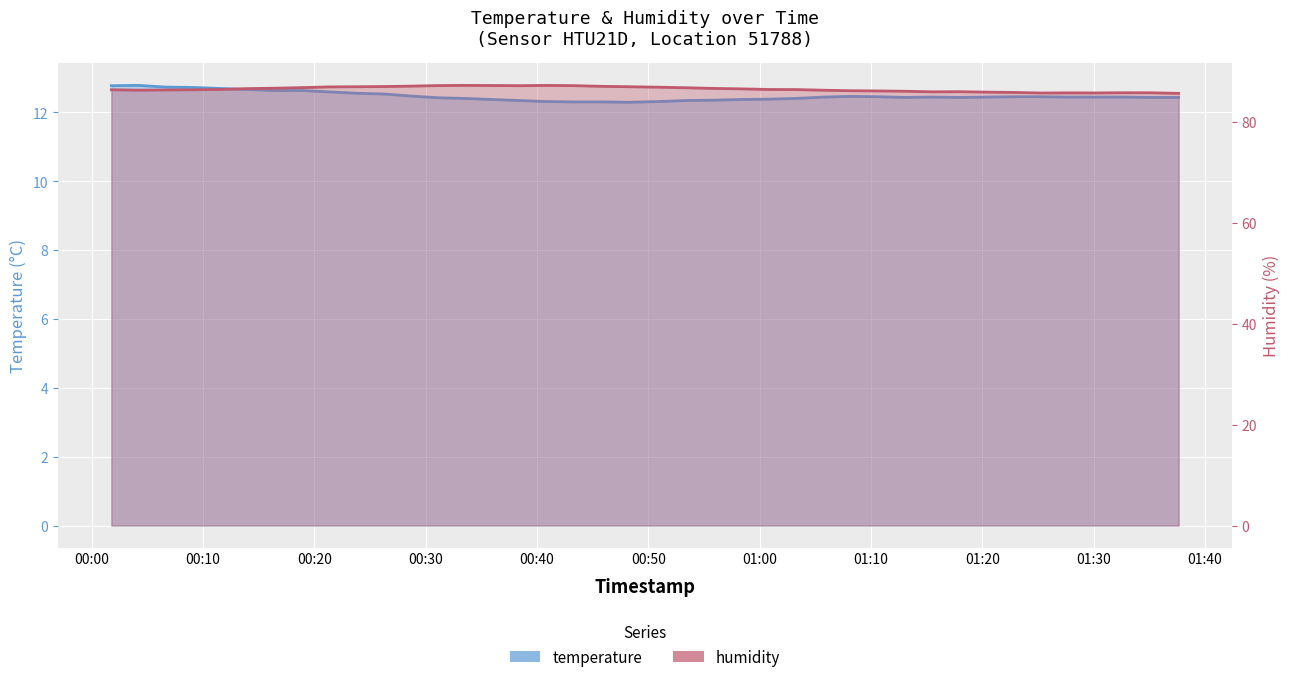

How many lines are shown in the chart?

2